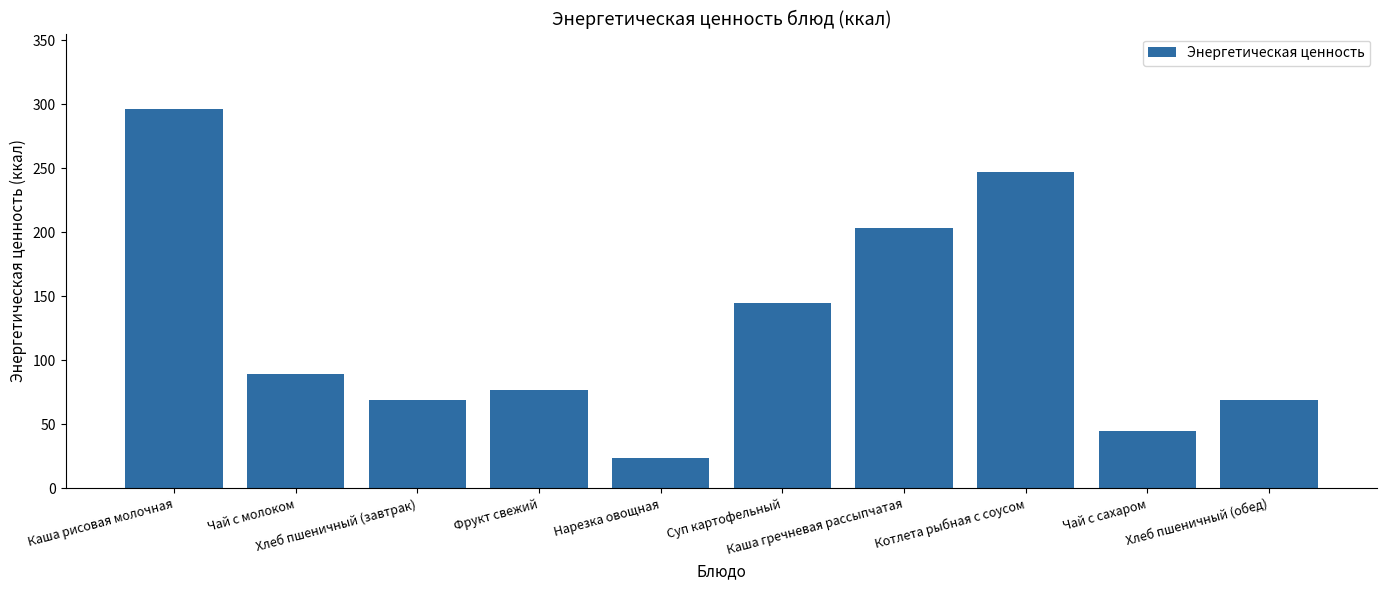

How many data points are less than 89?

5